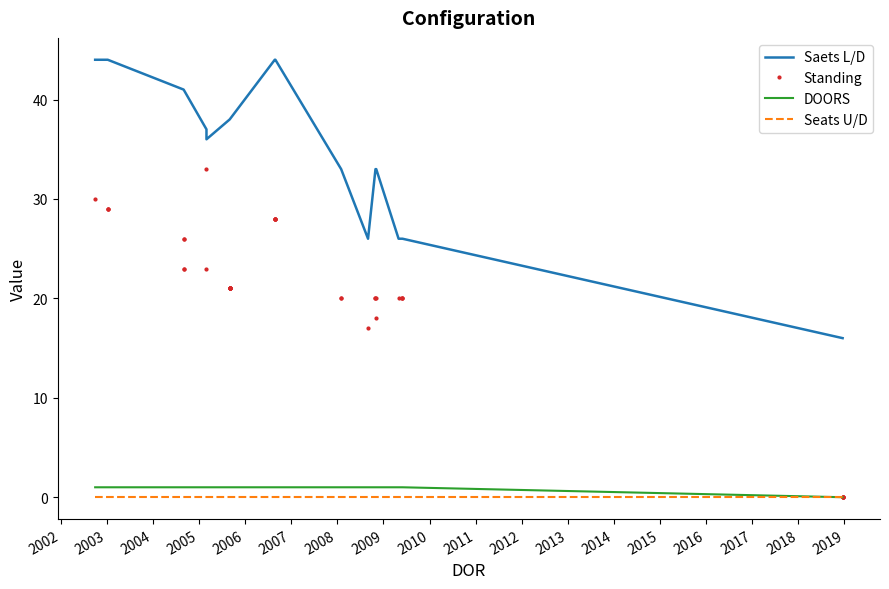

True or false: Standing and Saets L/D intersect in this chart.

False